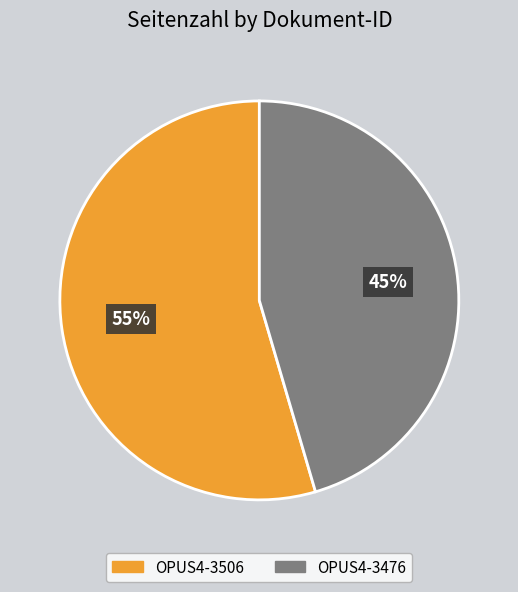

What is the largest slice in the pie chart?

OPUS4-3506